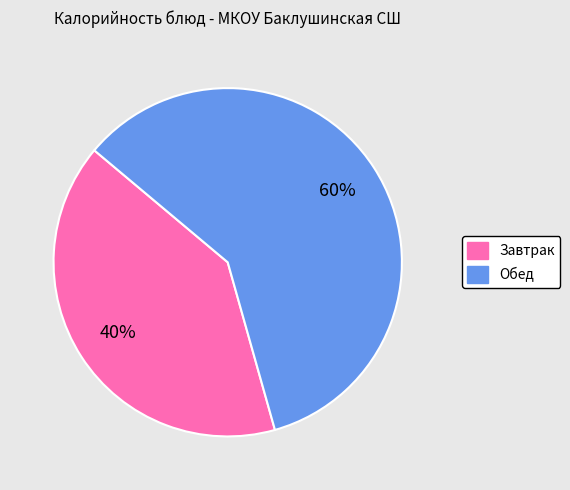

To the nearest percent, what is the average slice percentage?

50%